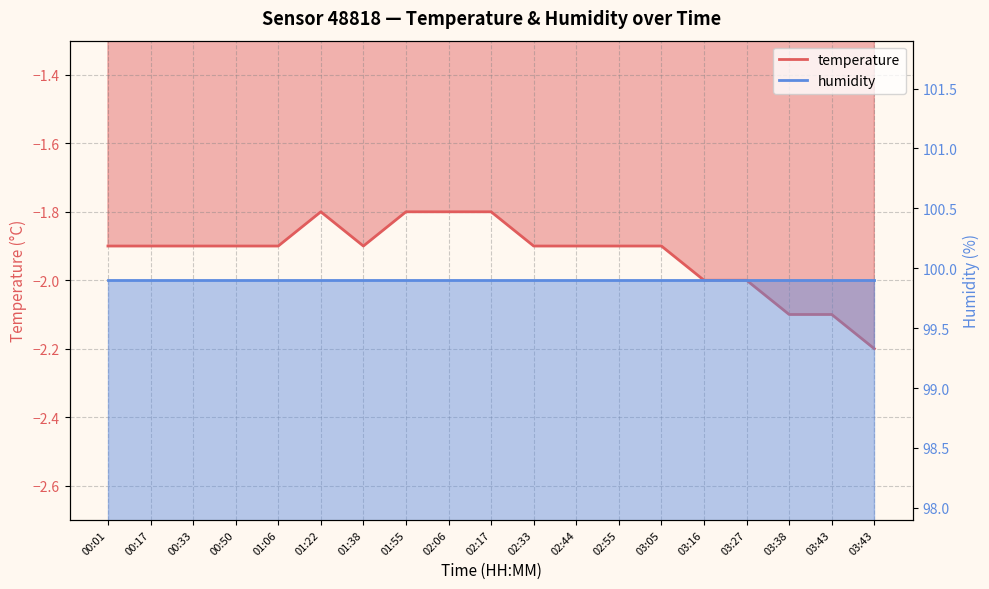

Rank the categories by value from highest to lowest.

01:22, 01:55, 02:06, 02:17, 00:01, 00:17, 00:33, 00:50, 01:06, 01:38, 02:33, 02:44, 02:55, 03:05, 03:16, 03:27, 03:38, 03:43, 03:43